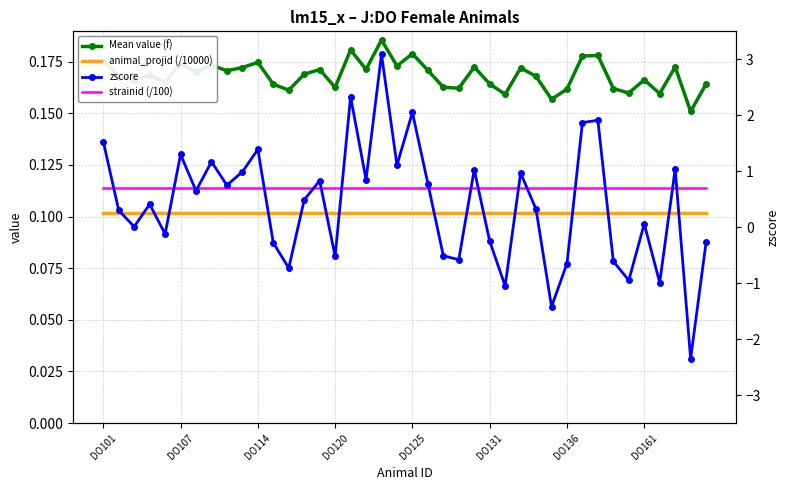

Which series has the largest total across all categories?

strainid (/100)